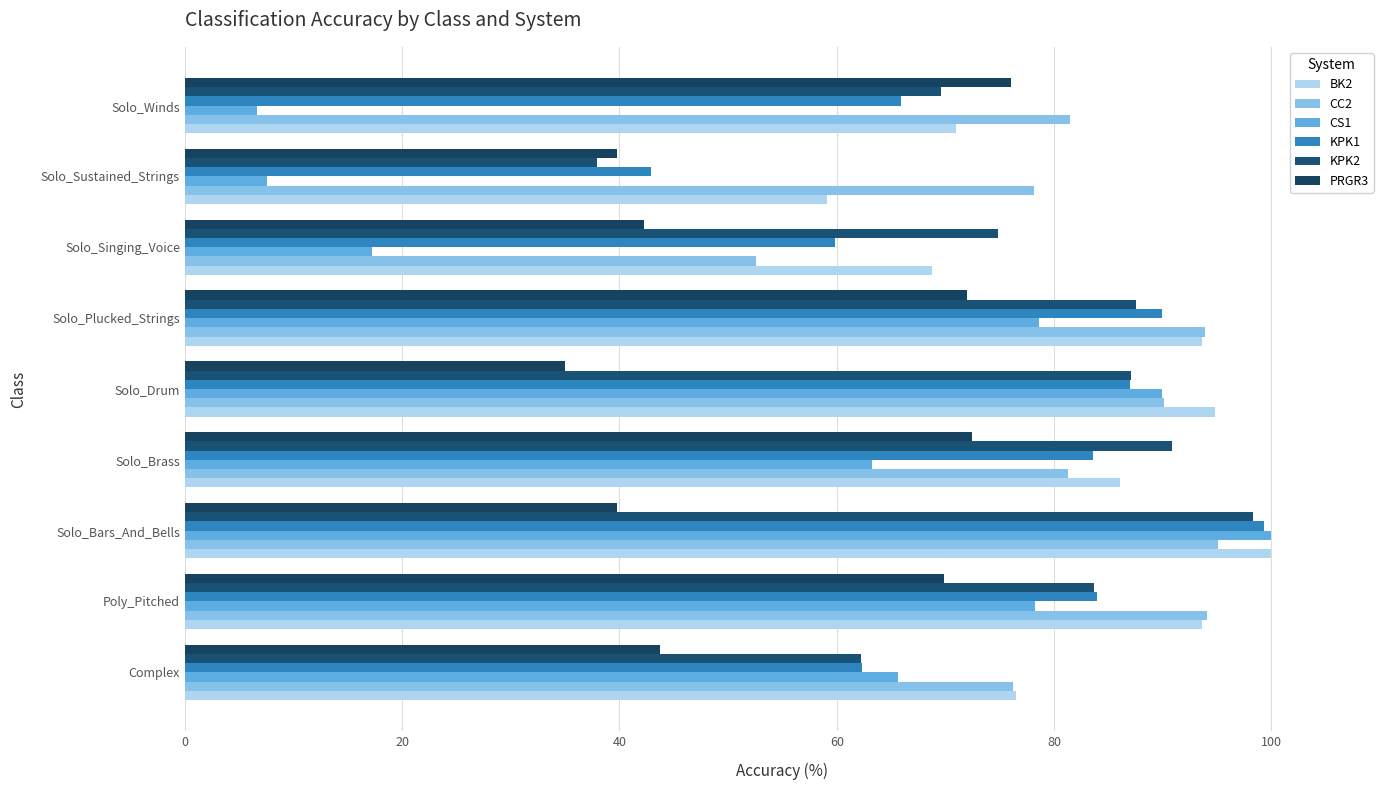

How many categories are shown in the chart?

9